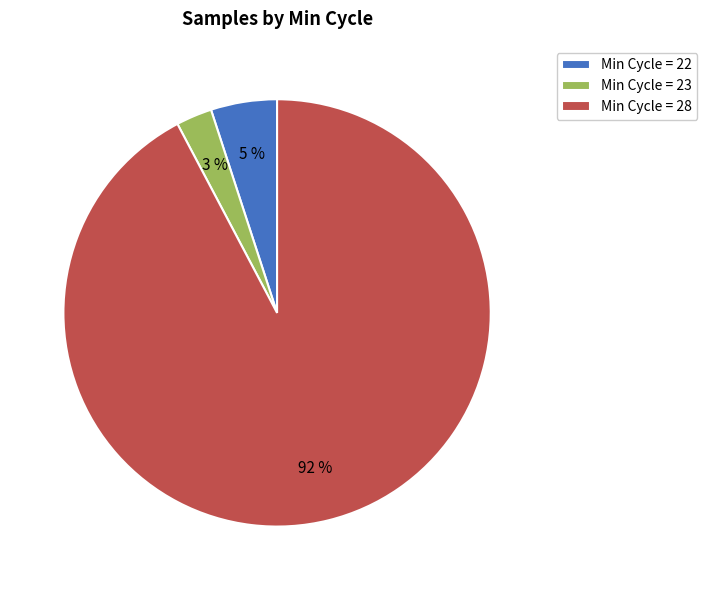

Between Min Cycle = 28 and Min Cycle = 22, which is larger?

Min Cycle = 28